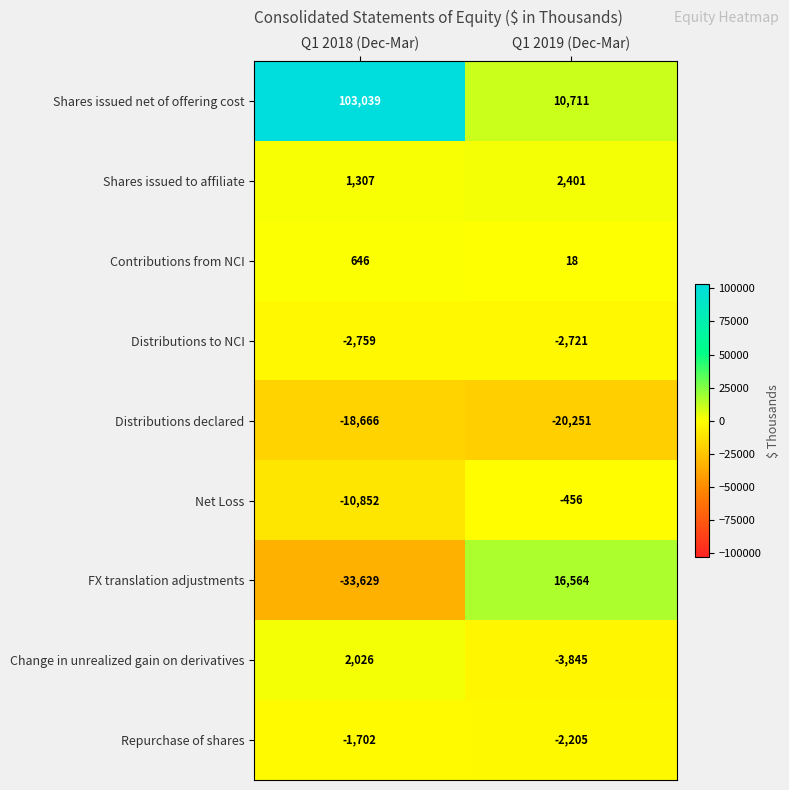

Between Q1 2018 (Dec-Mar) and Q1 2019 (Dec-Mar), which series saw the biggest shift?

Shares issued net of offering cost